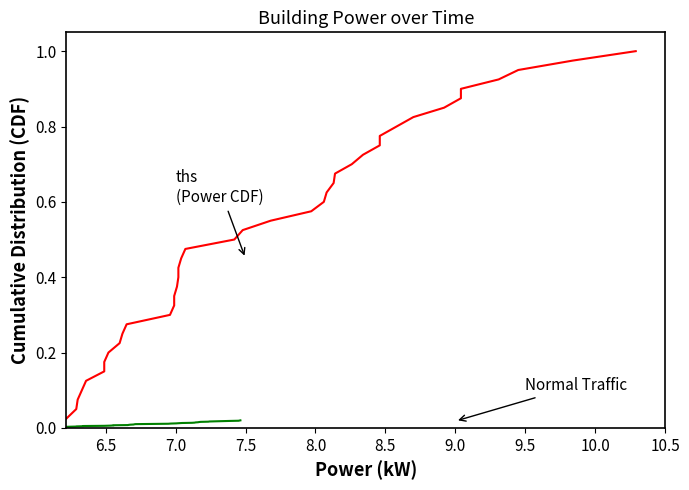

The value of Normal Traffic at 34 is 0.0. True or false?

False